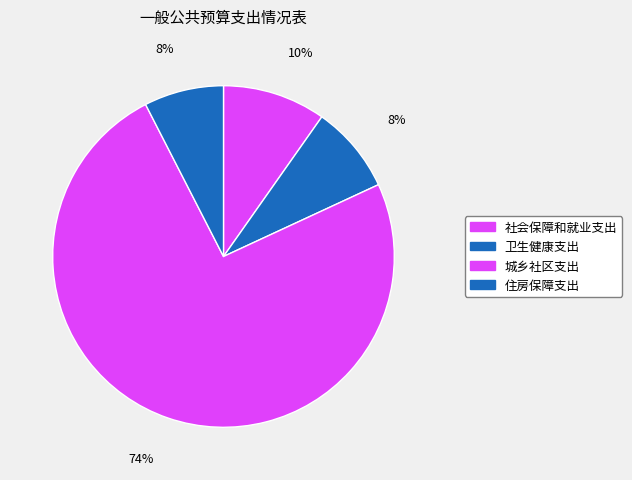

To the nearest percent, what is the combined percentage of 城乡社区支出 and 卫生健康支出?

83%